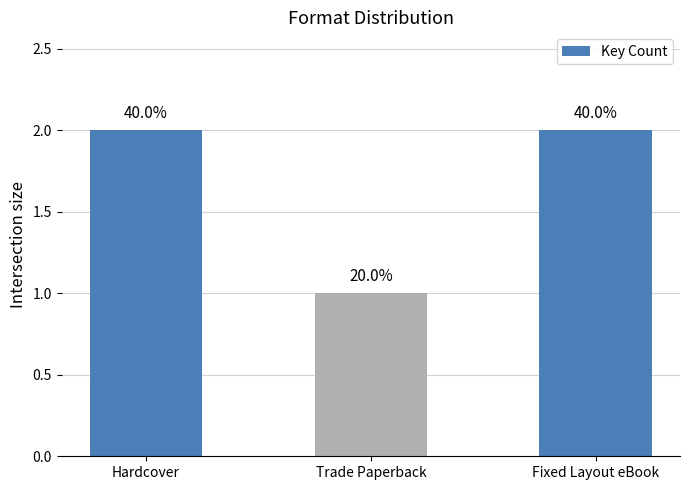

Which category has the lowest value across all series?

Trade Paperback